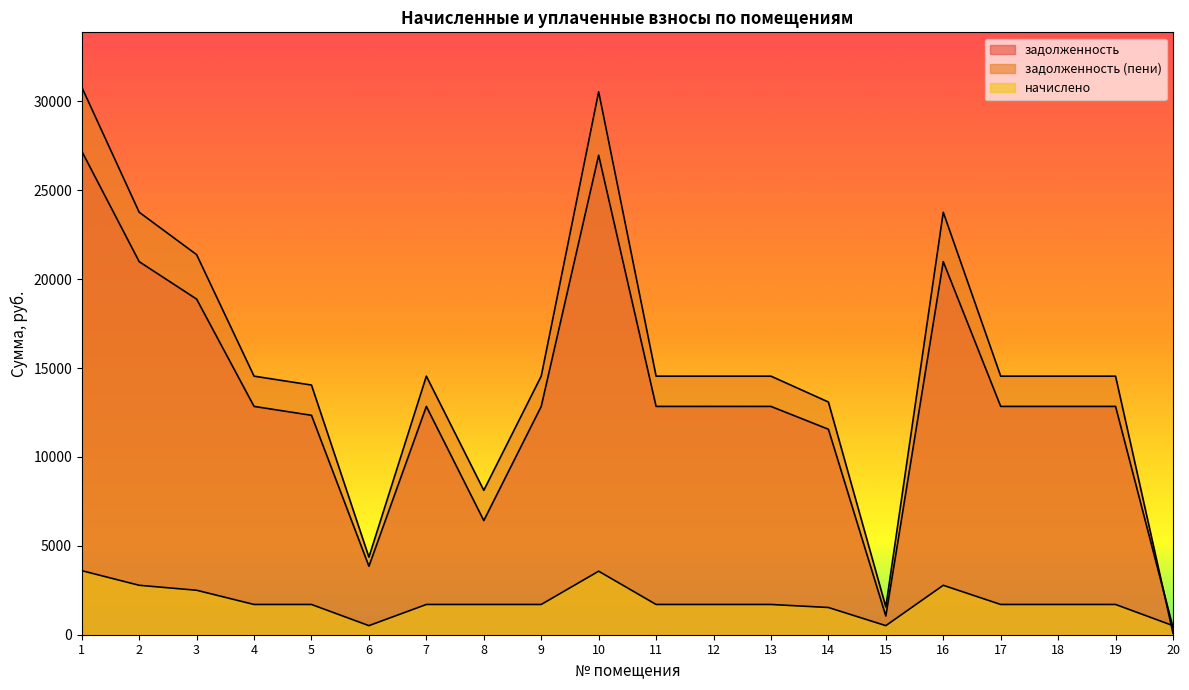

List the series in order of their peak value, lowest first.

начислено, задолженность, задолженность (пени)